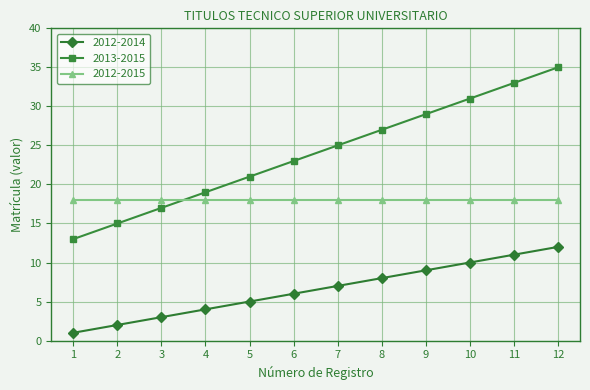

What is the difference between the maximum and minimum values in the 2013-2015 series?

22